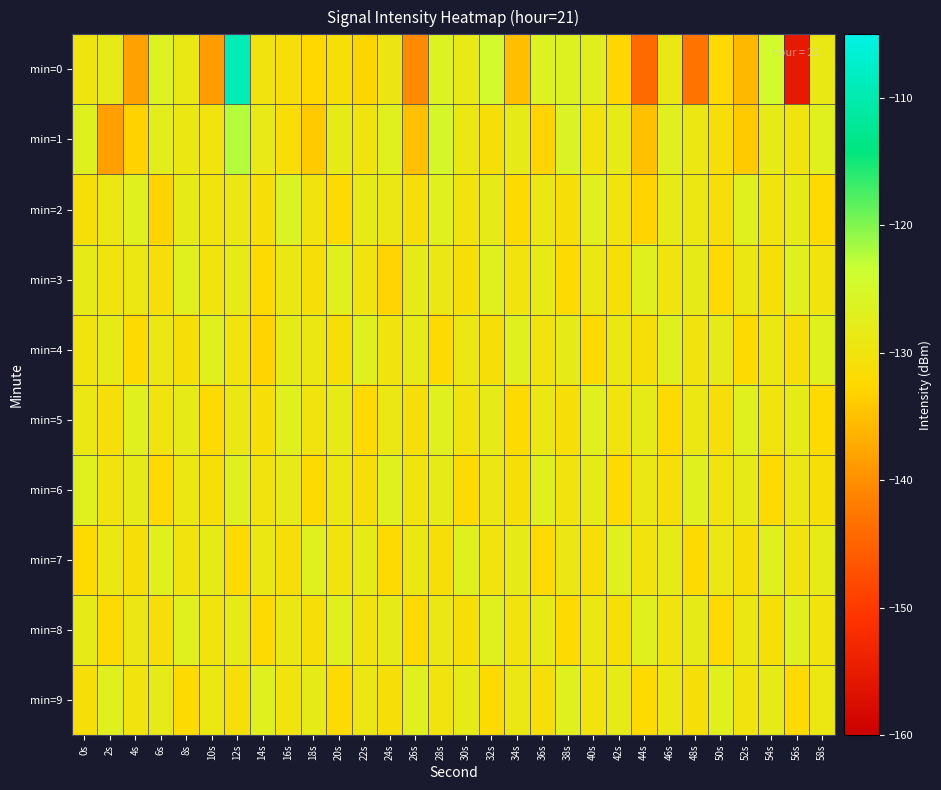

At which category is the sum across all series the highest?

12s